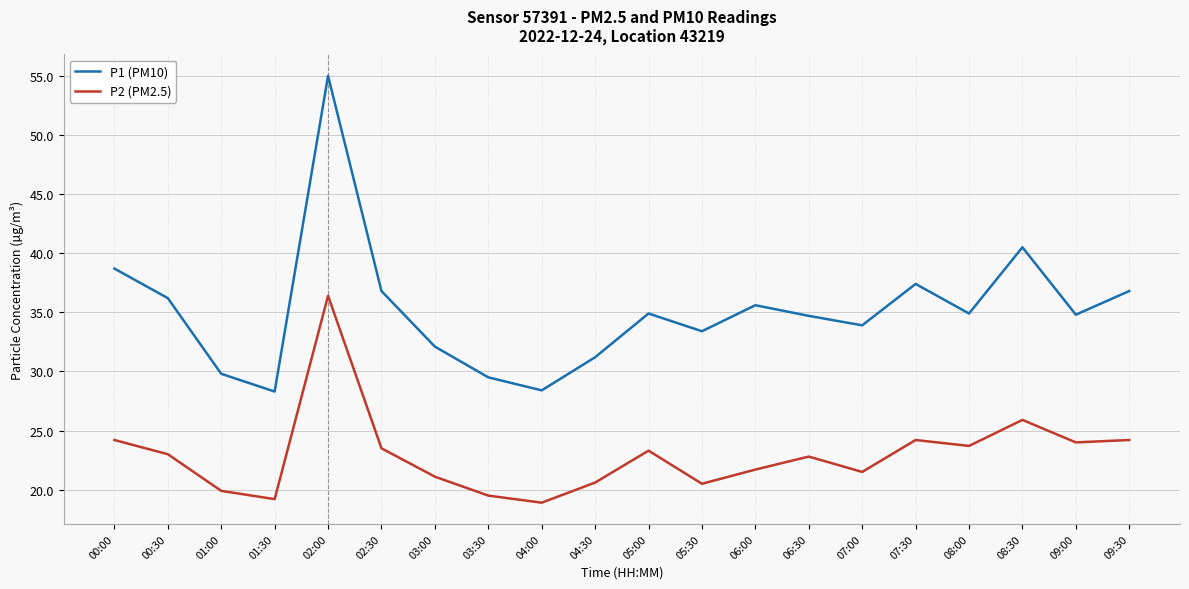

Does the chart have visible grid lines?

Yes